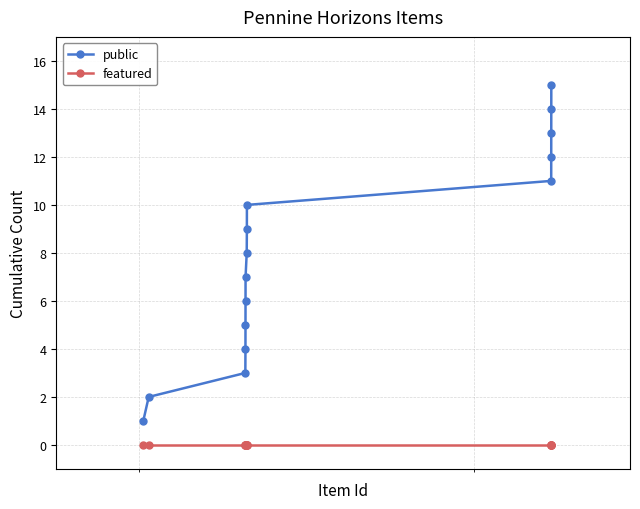

What is the maximum value shown in the chart?

15